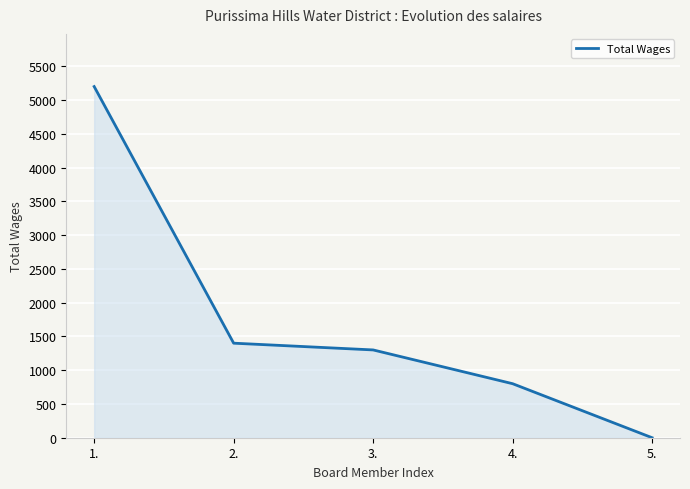

True or false: the data has more than 1 interior local peaks.

False